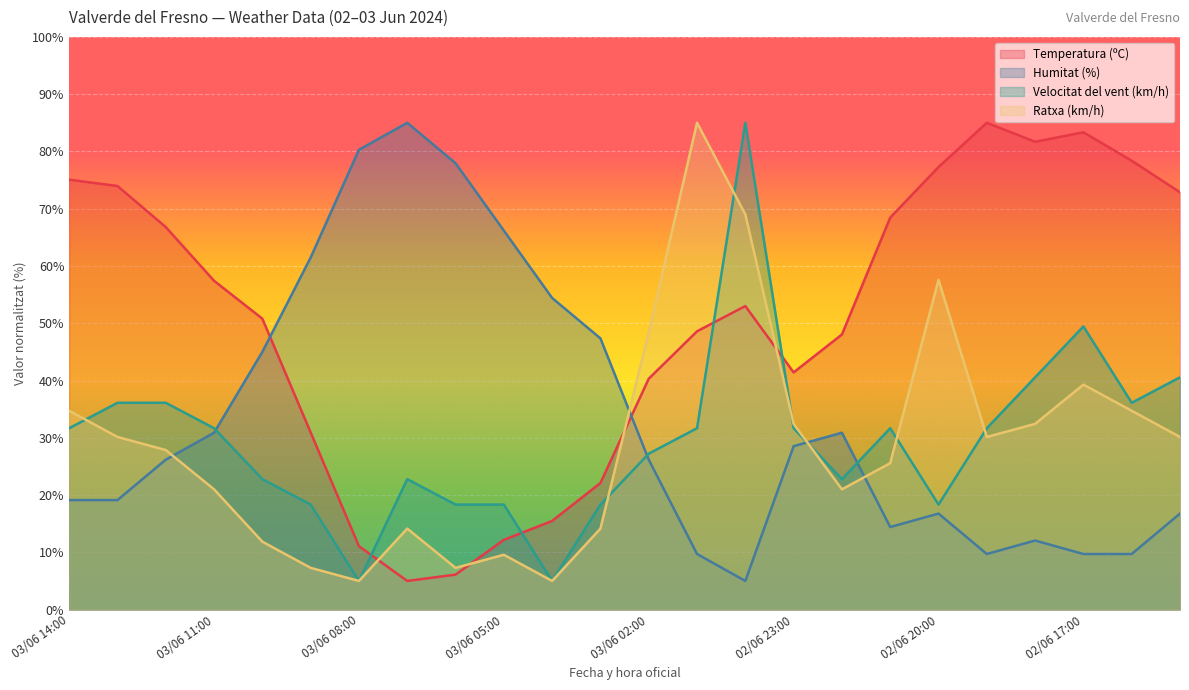

Between 03/06 08:00 and 03/06 00:00, which is larger?

03/06 00:00